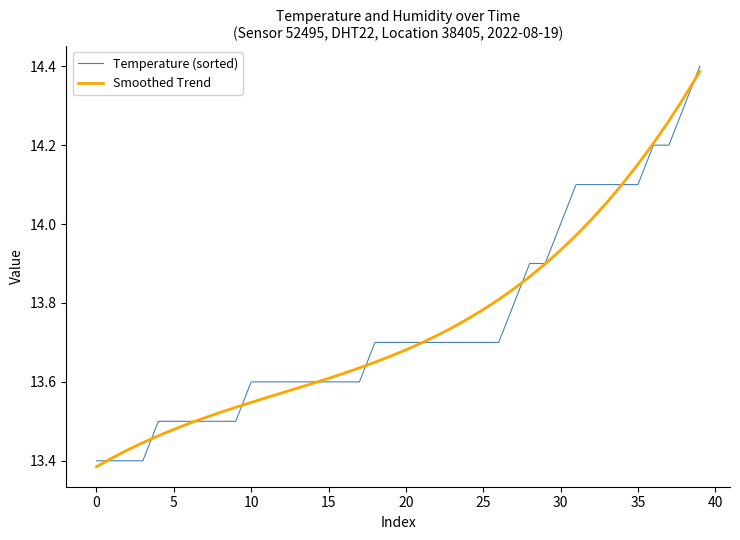

Is this an area chart (filled region under the line)?

No